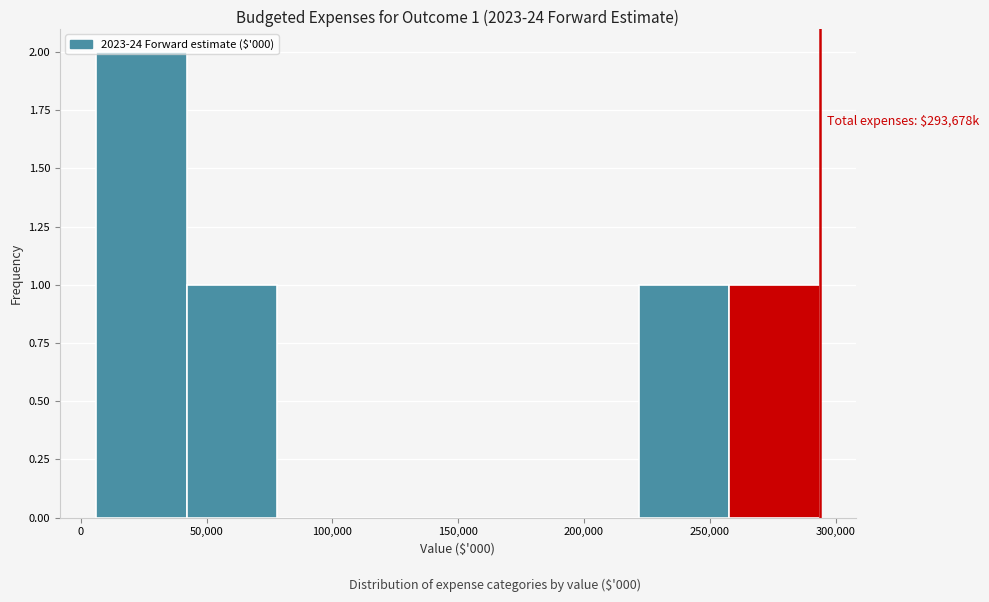

Over which range of the x-axis is the bar tallest?

5000 to 40000